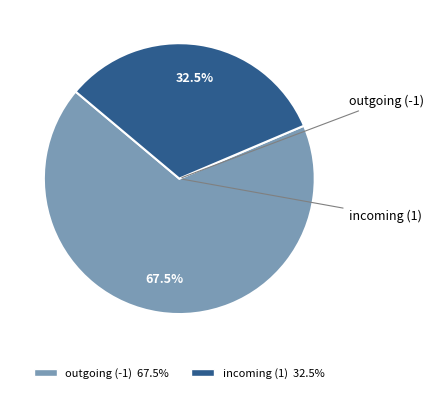

Is there a majority slice in this chart?

Yes